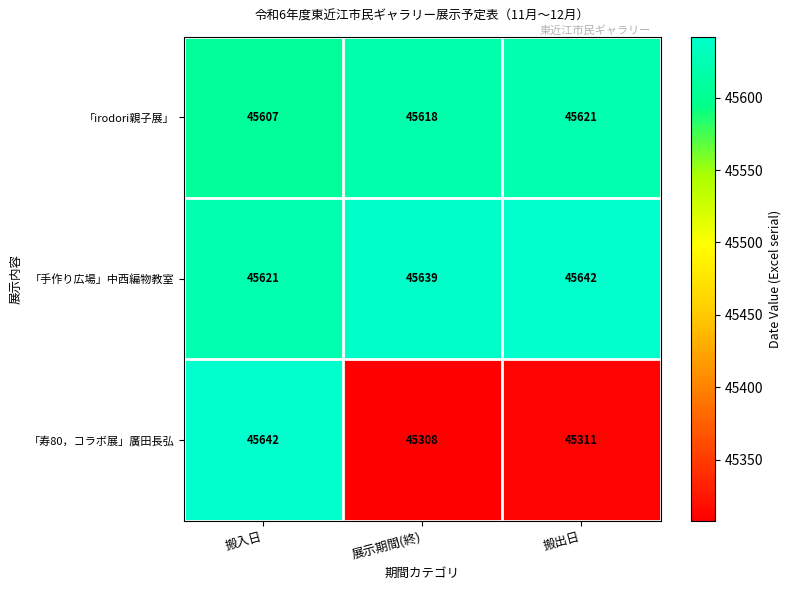

Which series has the largest total across all categories?

「手作り広場」中西編物教室